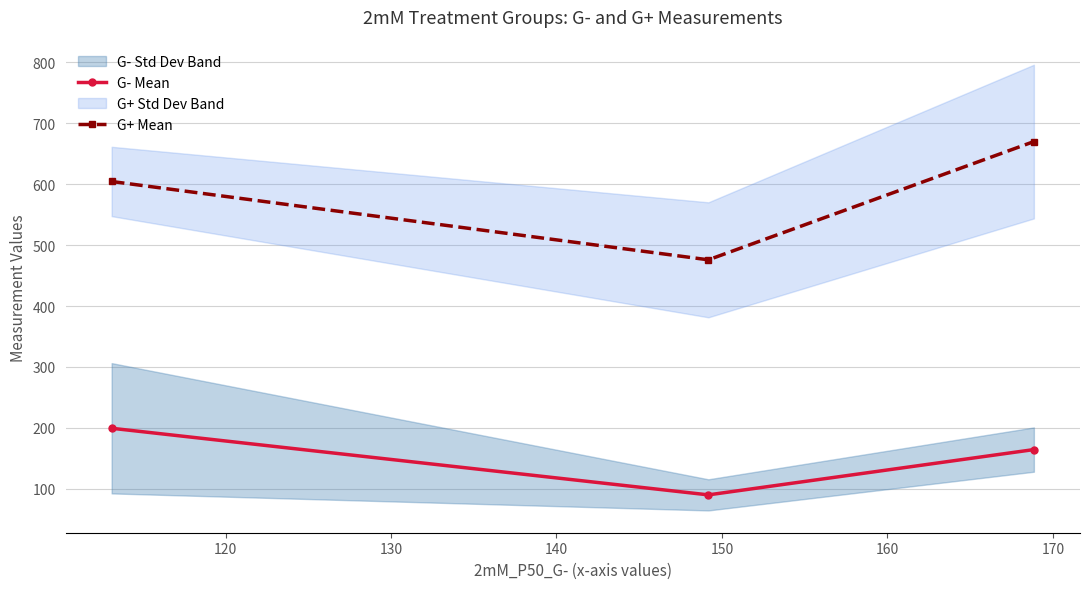

What is the value of the G+ Mean point at the 2nd from the left?

475.8